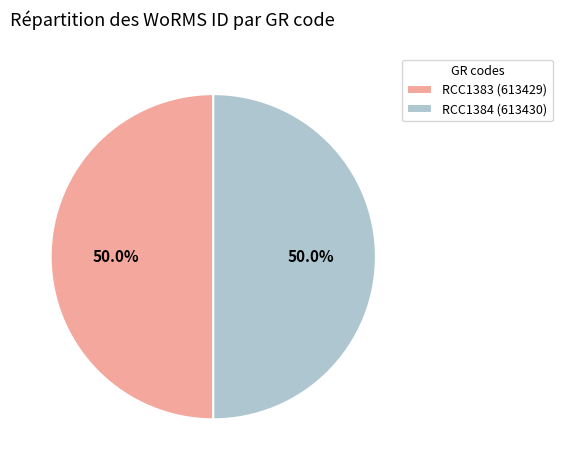

How many segments does this pie chart have?

2